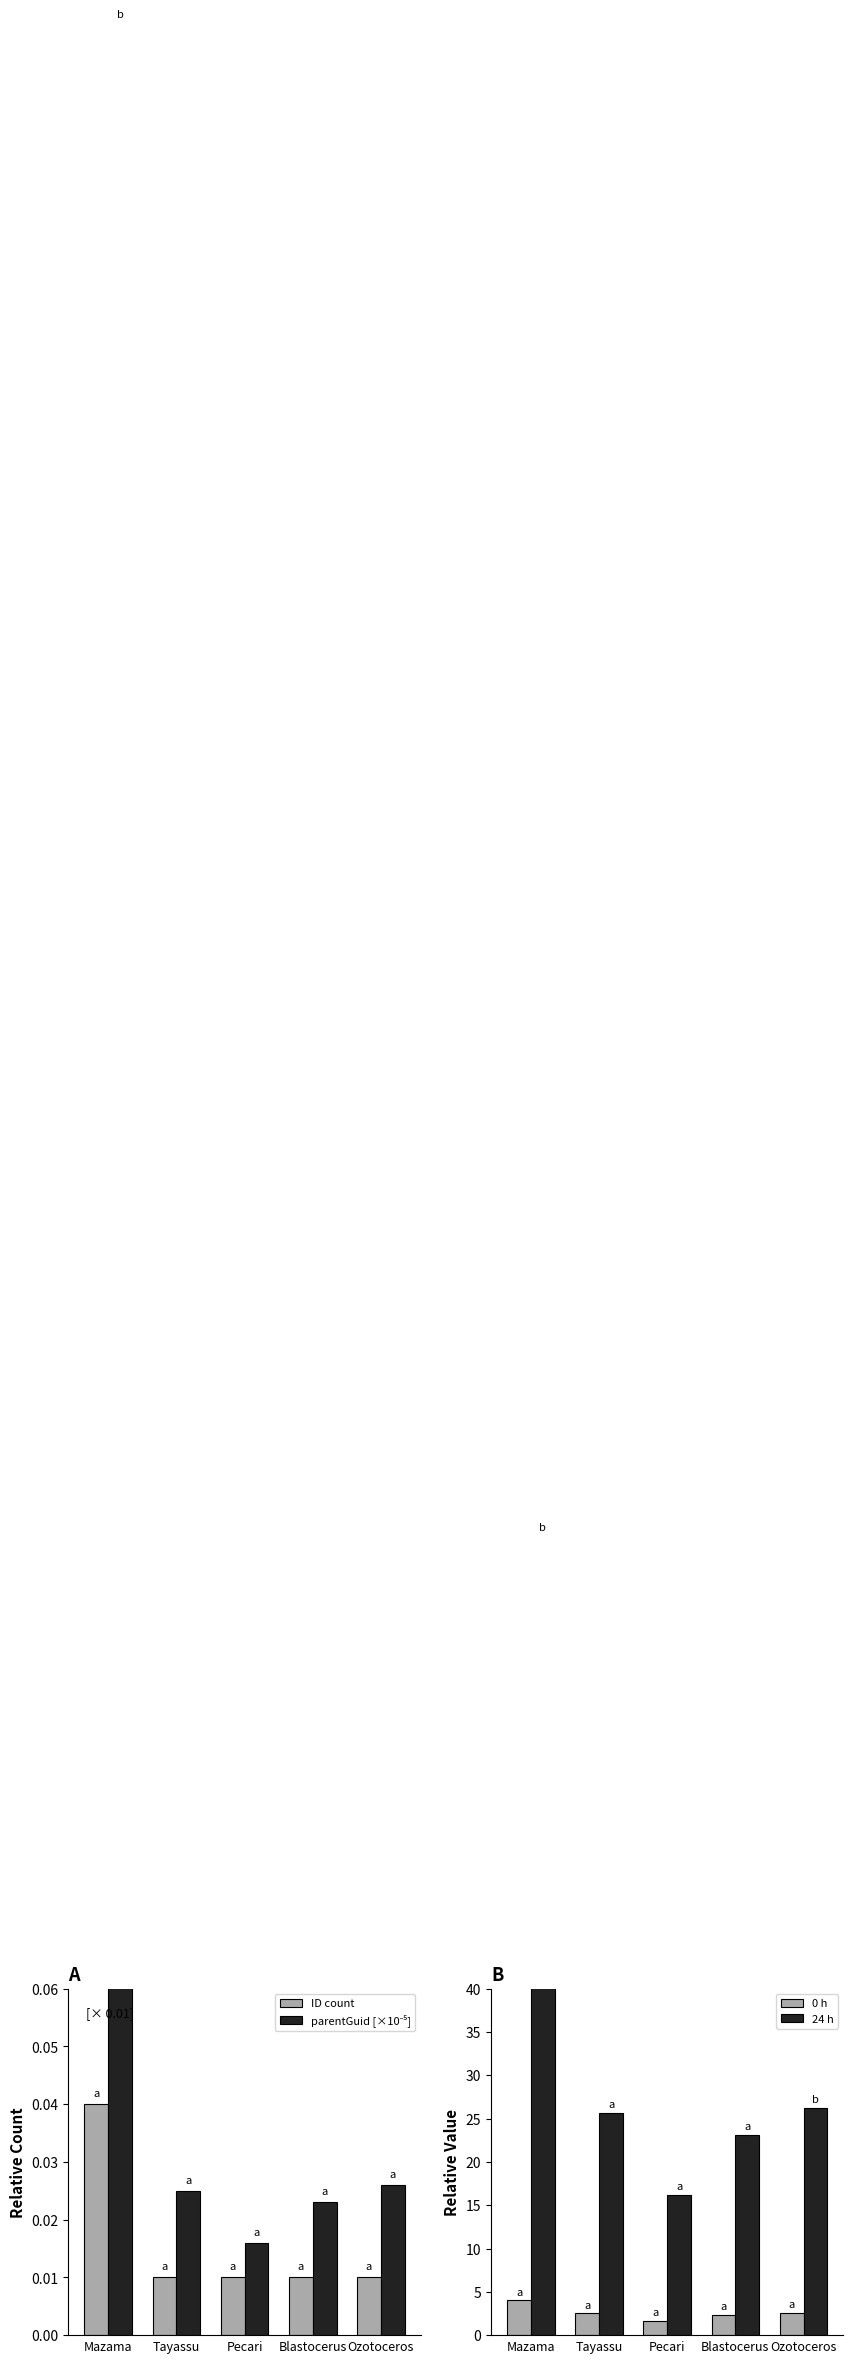

Which series has the largest range (max minus min)?

parentGuid [×10⁴]